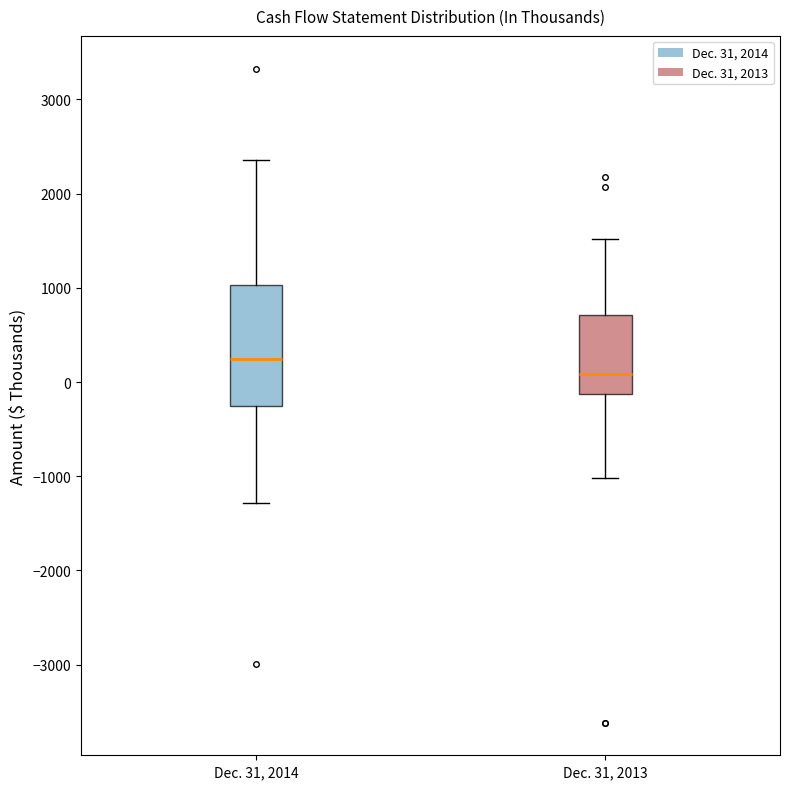

Reading left to right, transcribe this box plot: for each box, give where its median line is, the range the box spans, and where its two whiskers end, as read against the y-axis. The values are not printed on the chart, so give them approximately, as read against the axis.

Dec. 31, 2014: median 200, box -300 to 1000, whiskers -1300 to 2400
Dec. 31, 2013: median 100, box -100 to 700, whiskers -1000 to 1500